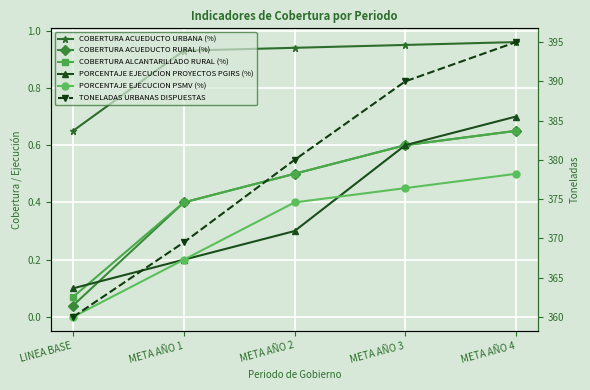

Which series has the largest total across all categories?

TONELADAS URBANAS DISPUESTAS